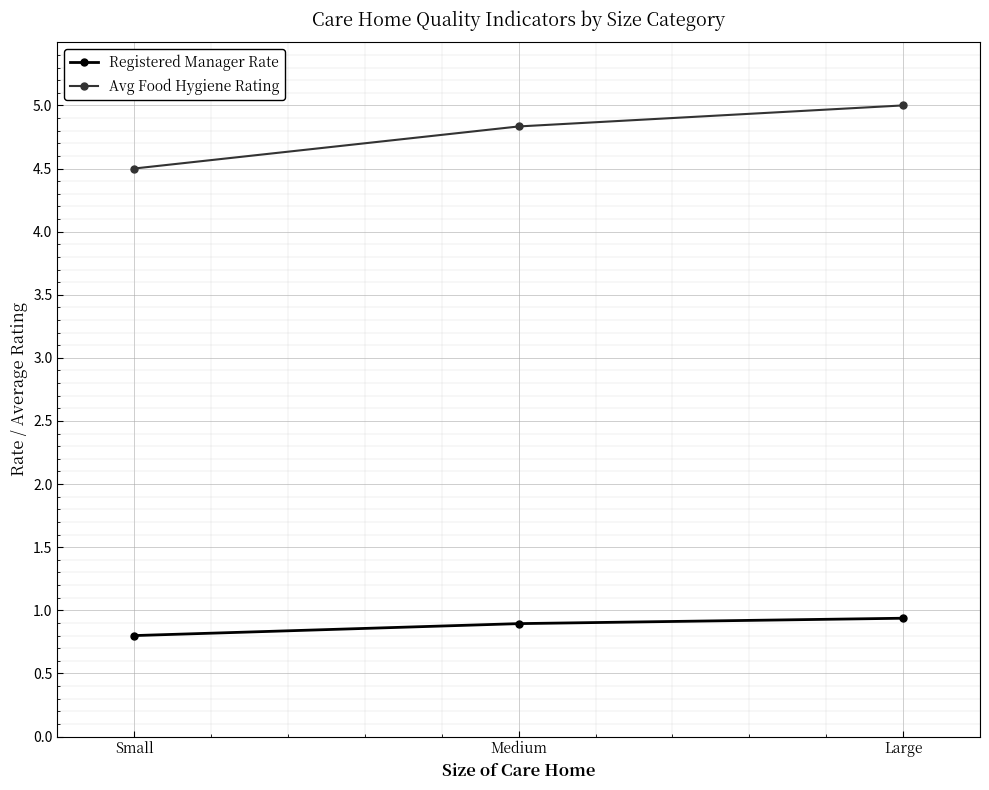

Is the value of Registered Manager Rate at Medium greater than the value of Avg Food Hygiene Rating at Medium?

No